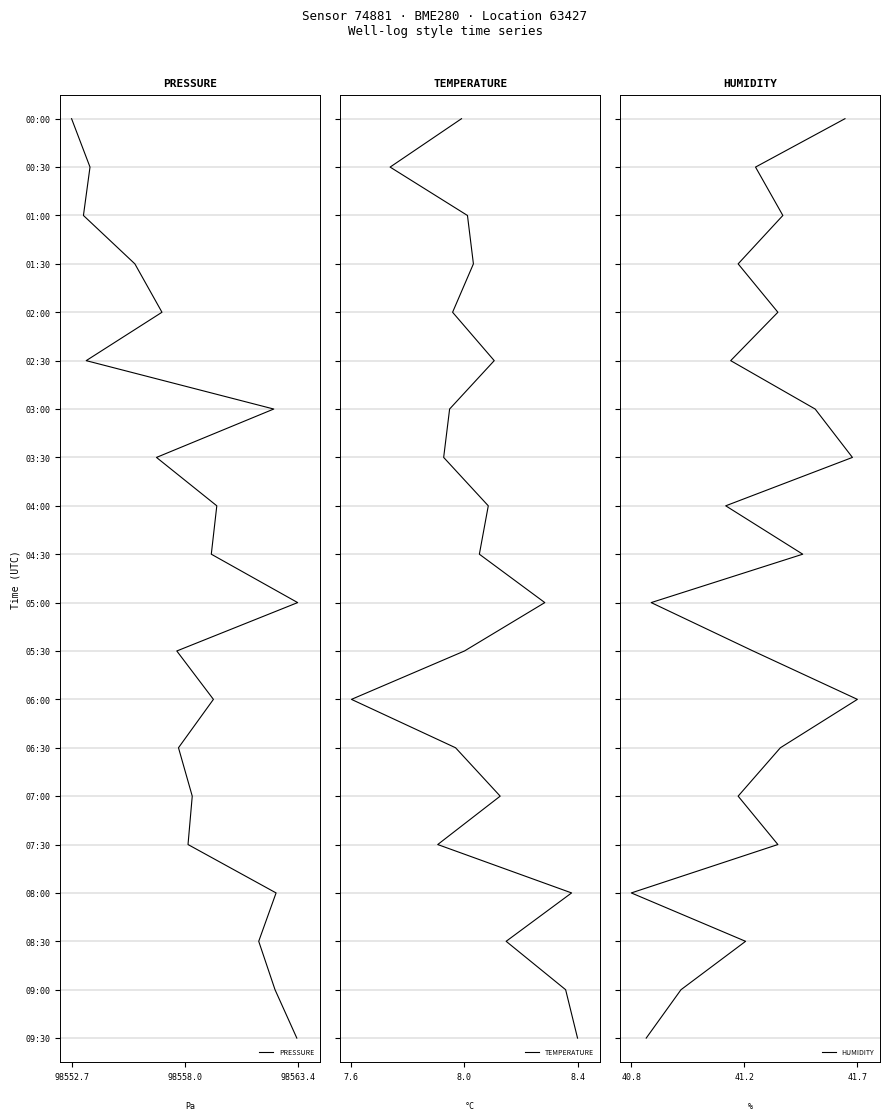

The HUMIDITY series shows 3 at 5. True or false?

False